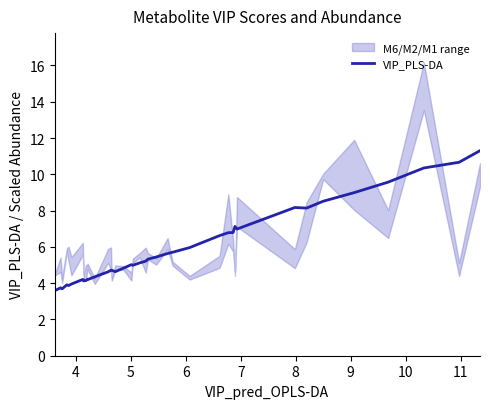

What is the lowest value of the VIP_PLS-DA series?

3.6